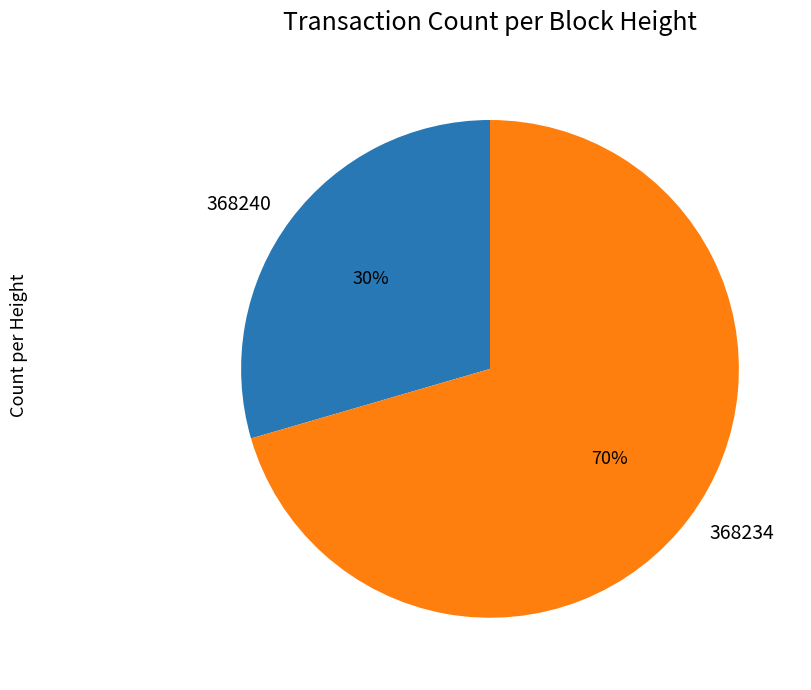

What is the ratio of the value at 368240 to the value at 368234?

0.4